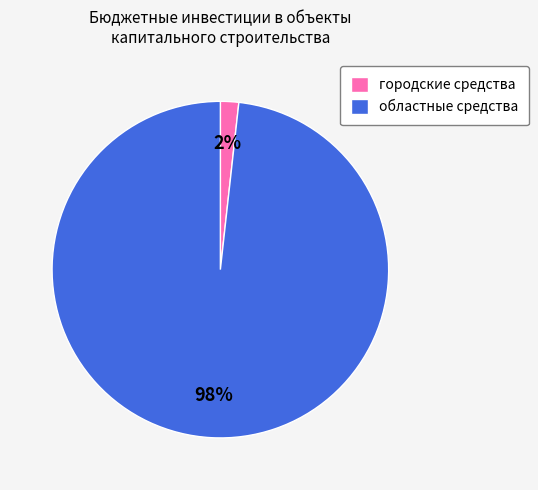

What is the majority slice?

областные средства